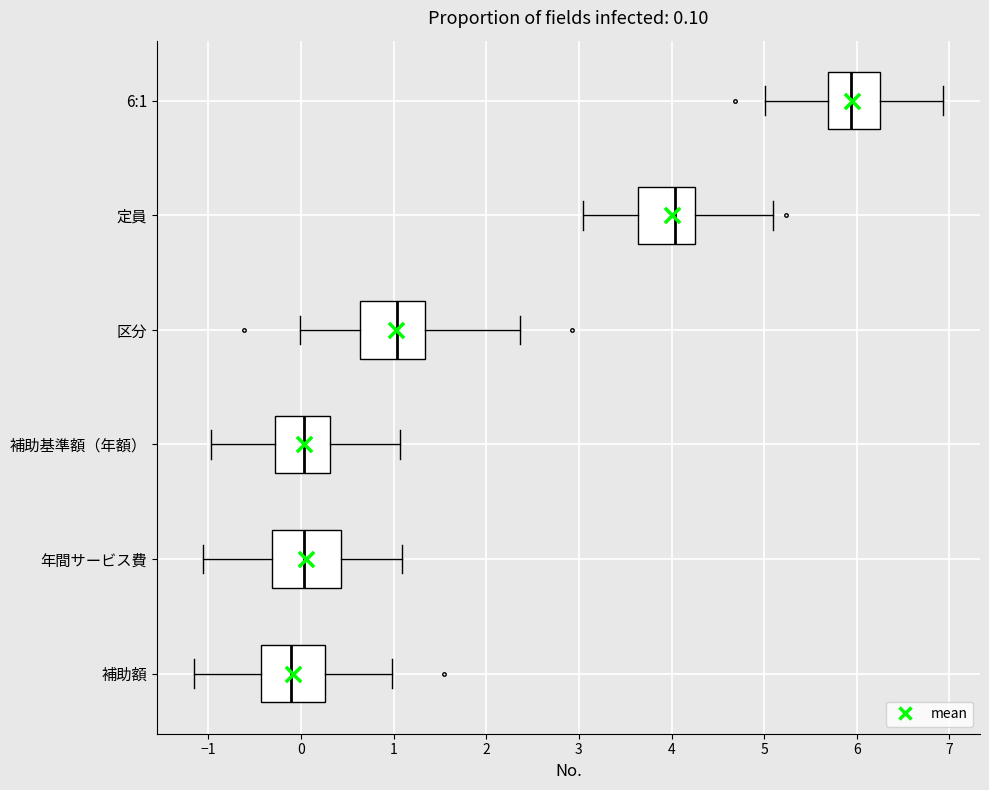

Which box has the furthest to the left median line?

補助額